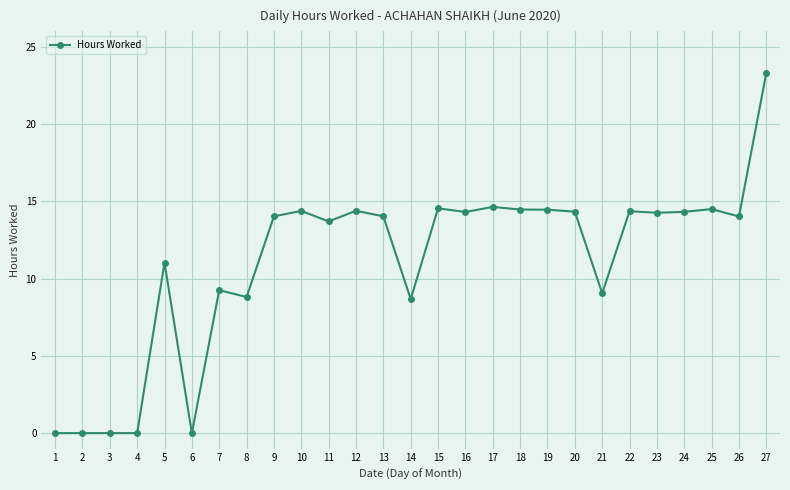

Approximately how many times larger is the value at 26 compared to 7?

1.5